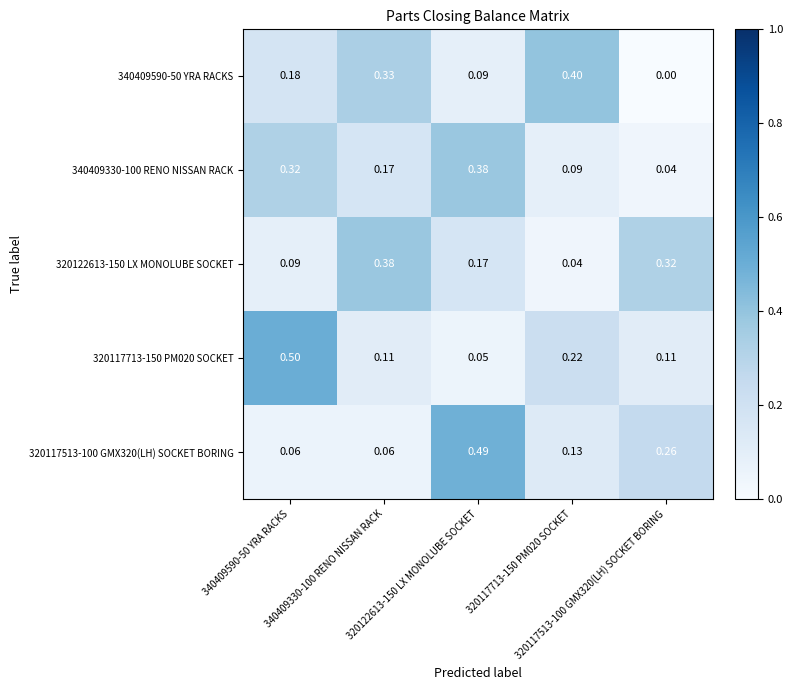

How many distinct data groups are displayed?

5